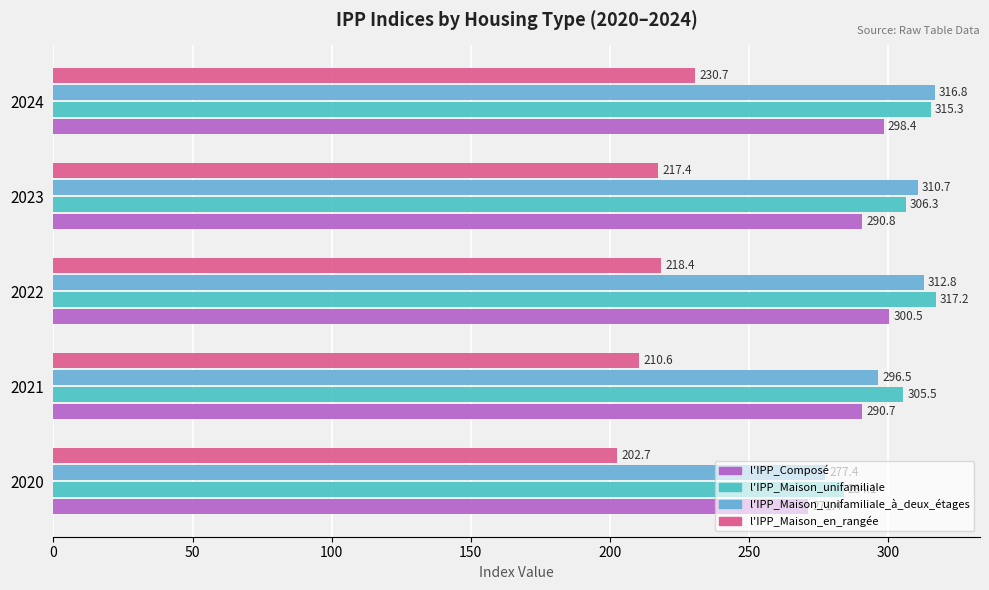

At how many categories does at least one series exceed 225?

5